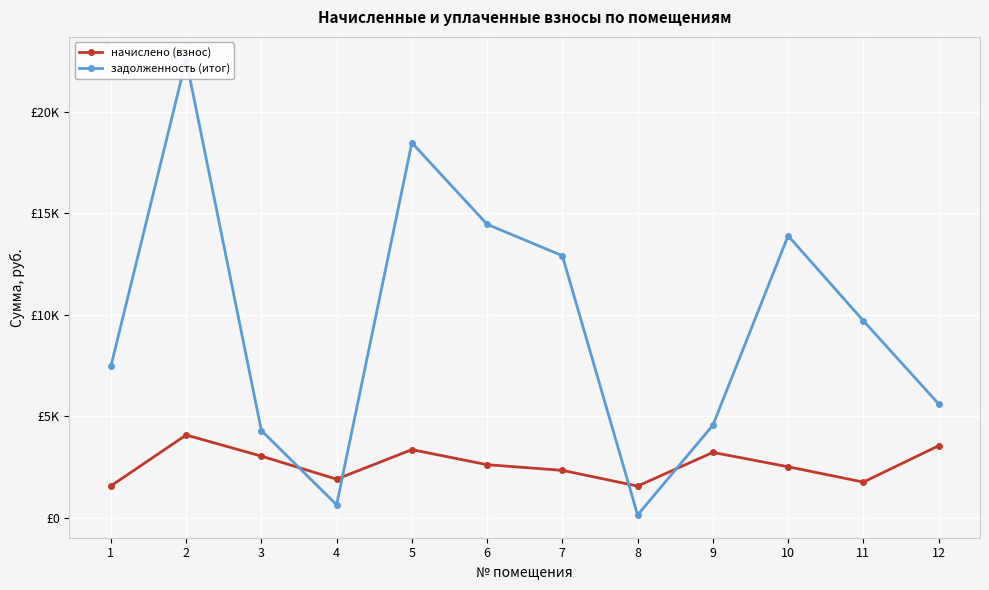

After their last crossing, which series has the higher values: задолженность (итог) or начислено (взнос)?

задолженность (итог)